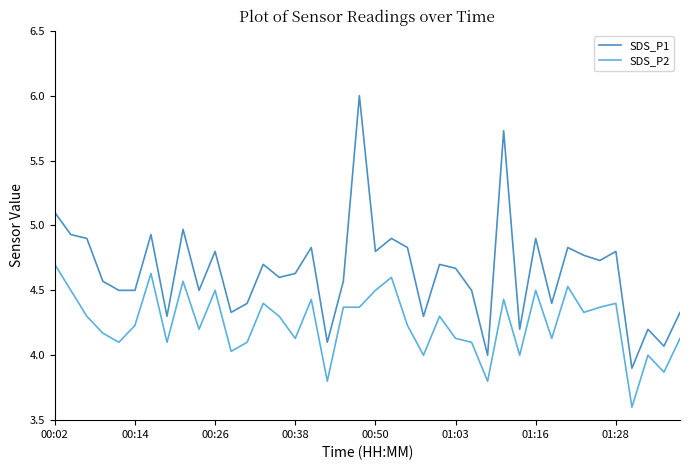

True or false: SDS_P1 and SDS_P2 intersect in this chart.

False